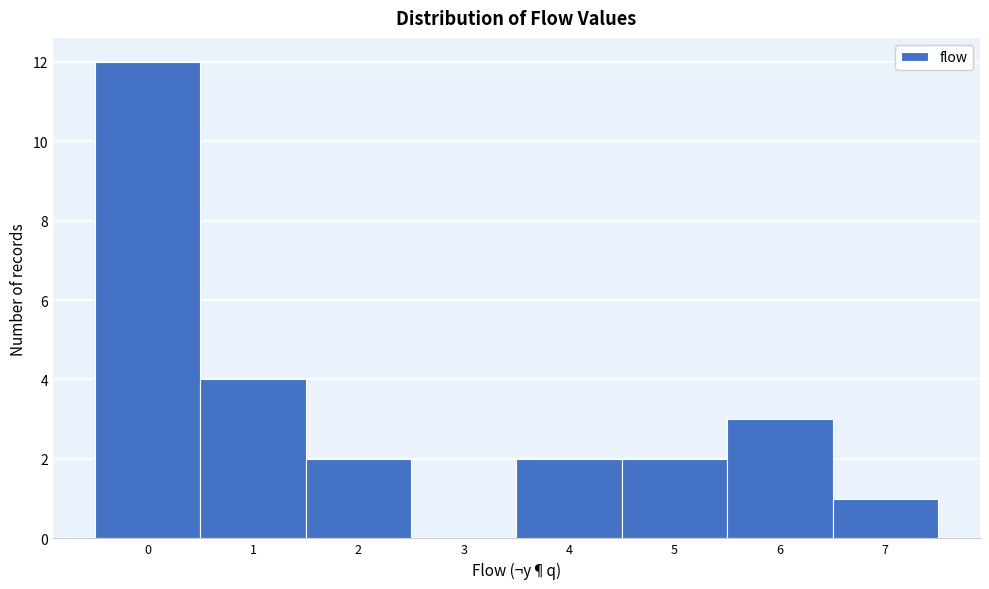

Reading left to right, transcribe this chart: for each bar, give the range it covers on the x-axis and its height. The values are not printed on the chart, so give them approximately, as read against the axis.

-0.5 to 0.5: 12
0.5 to 1.5: 4
1.5 to 2.5: 2
2.5 to 3.5: 0
3.5 to 4.5: 2
4.5 to 5.5: 2
5.5 to 6.5: 3
6.5 to 7.5: 1